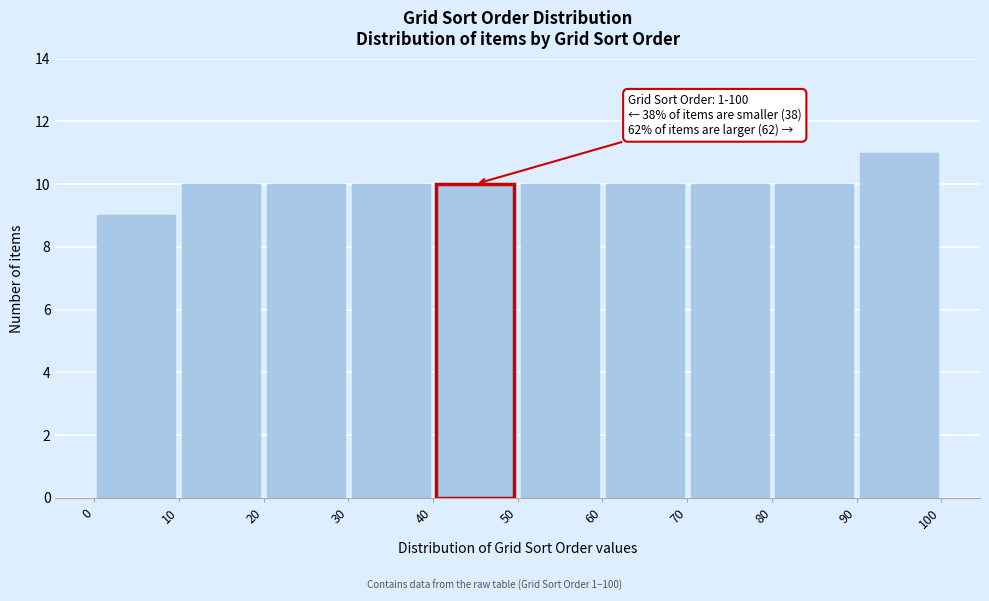

Over which range of the x-axis is the bar tallest?

90 to 100